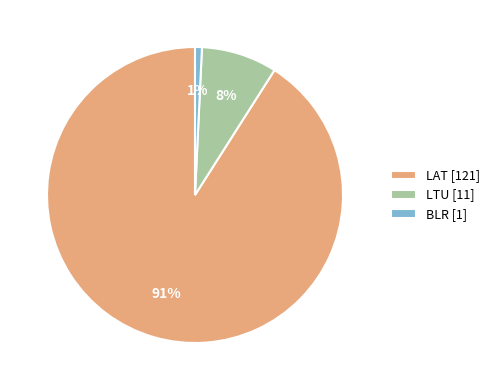

Is the sum of BLR [1] and LAT [121] greater than half?

Yes